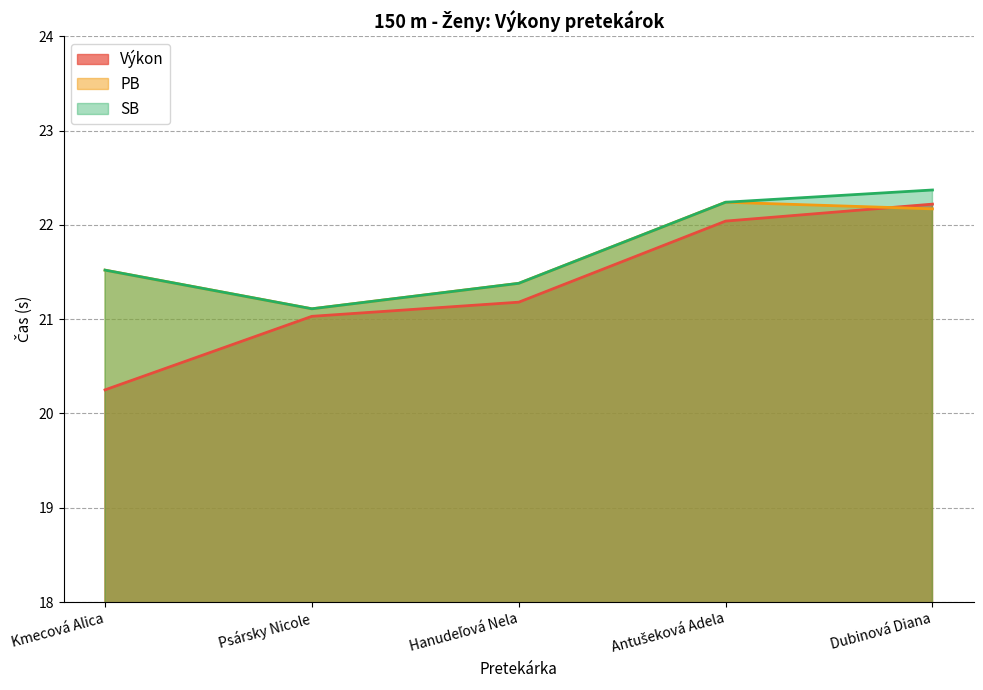

Reading right to left, extract all data points from this chart.

Výkon: 22.2	22.0	21.2	21.0	20.2
PB: 22.2	22.2	21.4	21.1	21.5
SB: 22.4	22.2	21.4	21.1	21.5